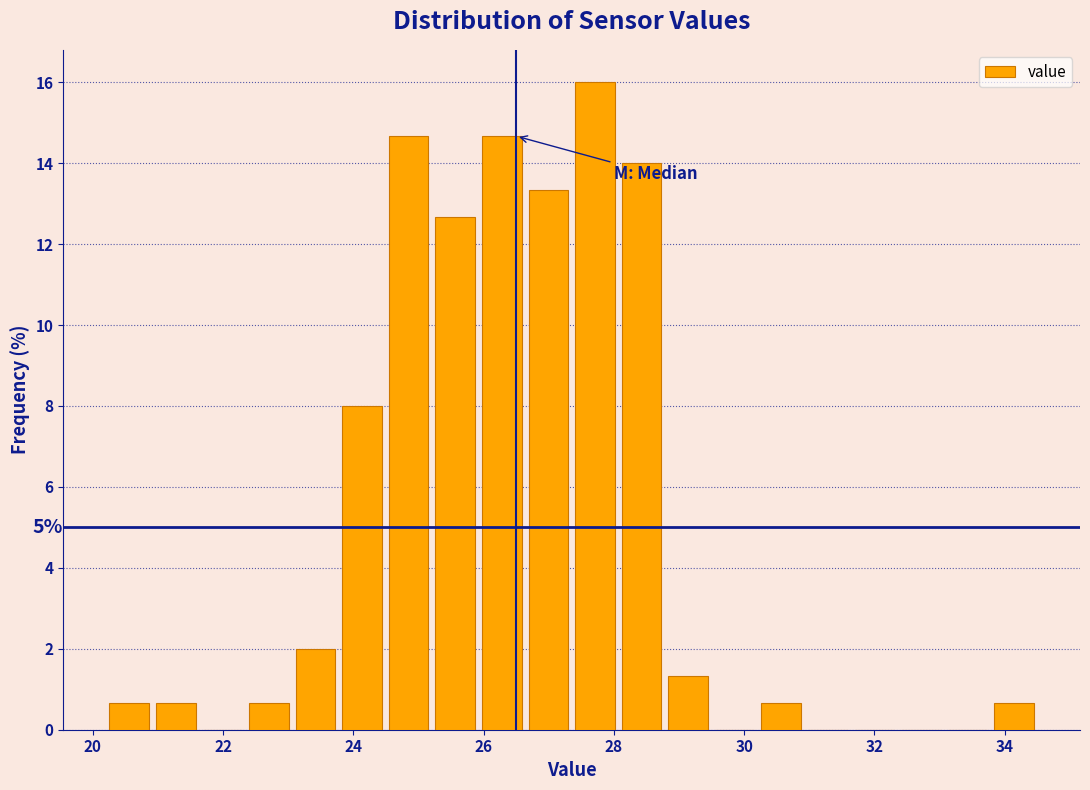

Read against the x-axis, roughly where is the centre of the tallest bar?

27.8